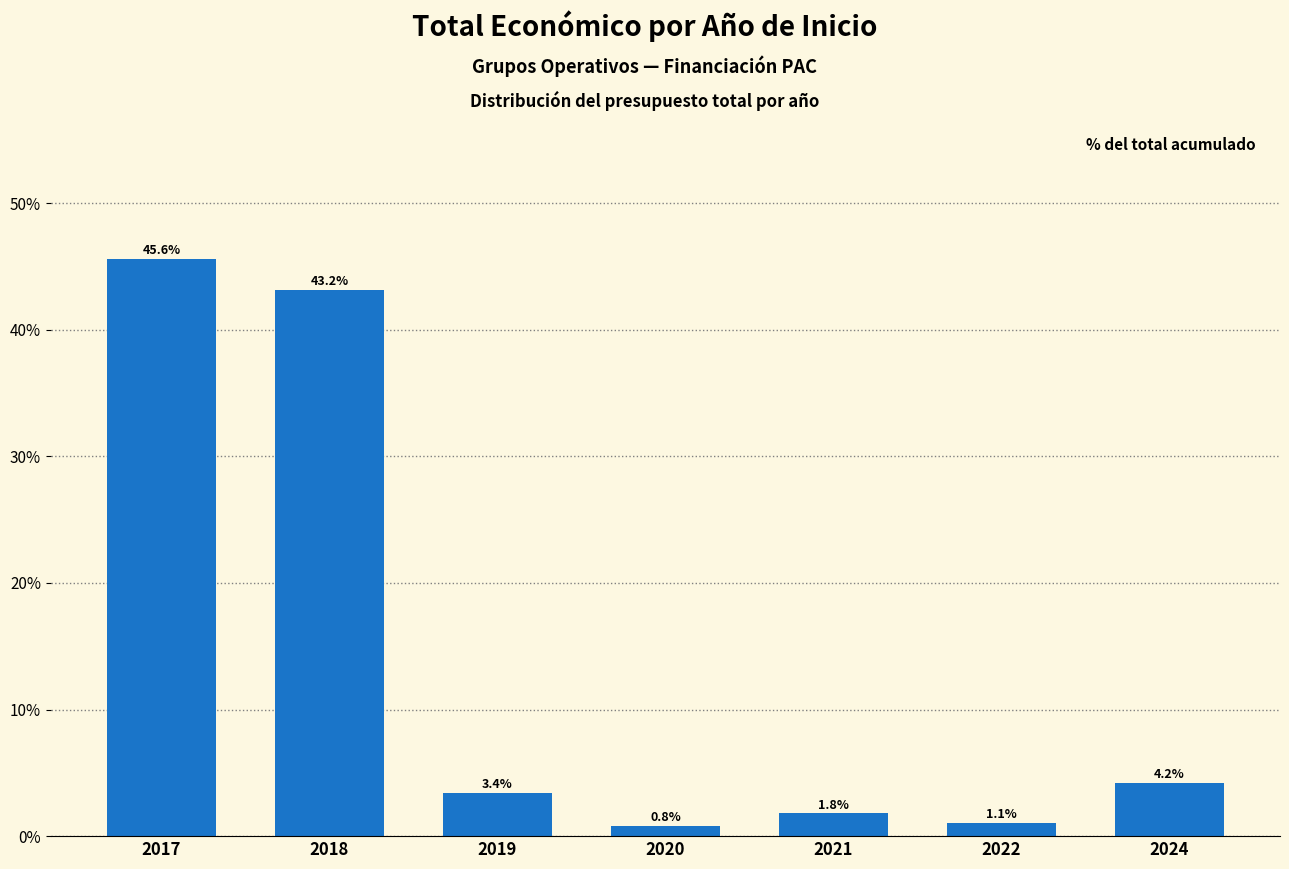

Are the bars grouped side by side (vs. stacked)?

No